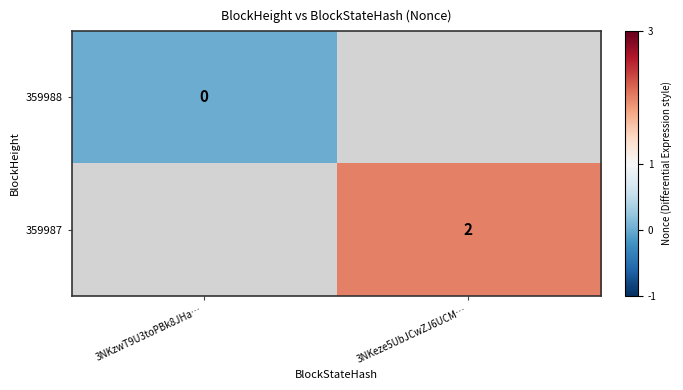

Is the value of 359987 at 3NKeze5UbJCwZJ6UCM… greater than the value of 359988 at 3NKzwT9U3toPBk8JHa…?

Yes